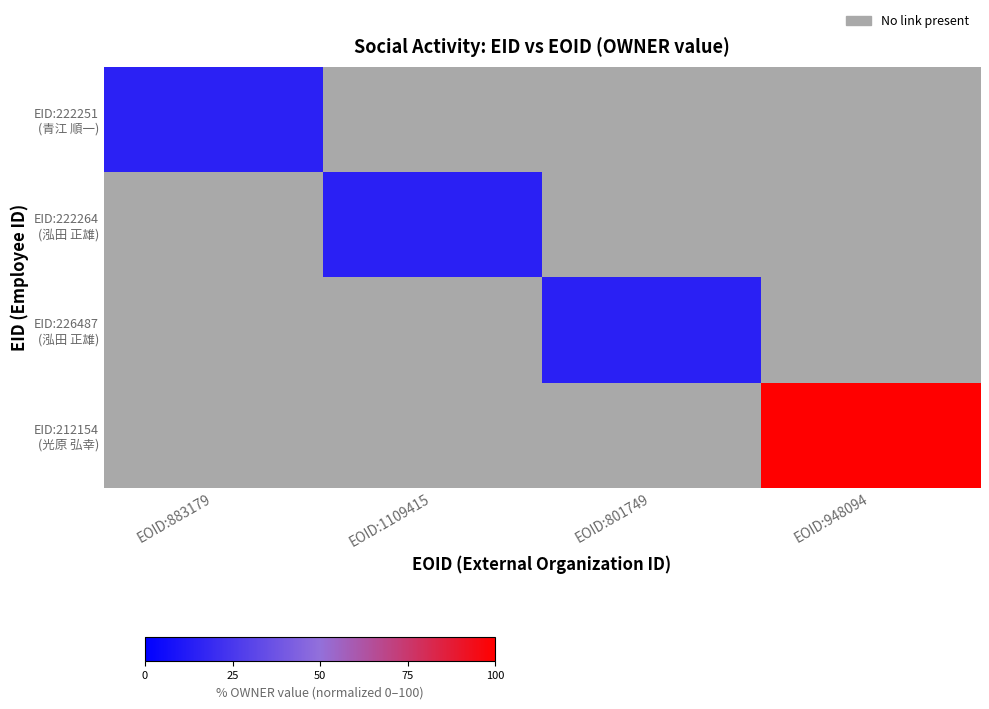

At which category does the chart reach its peak across all series?

EOID:948094